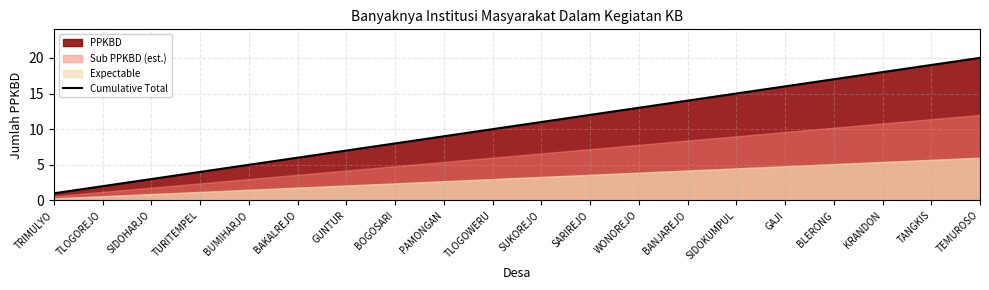

True or false: there are more than 2 points higher than both neighbors.

False